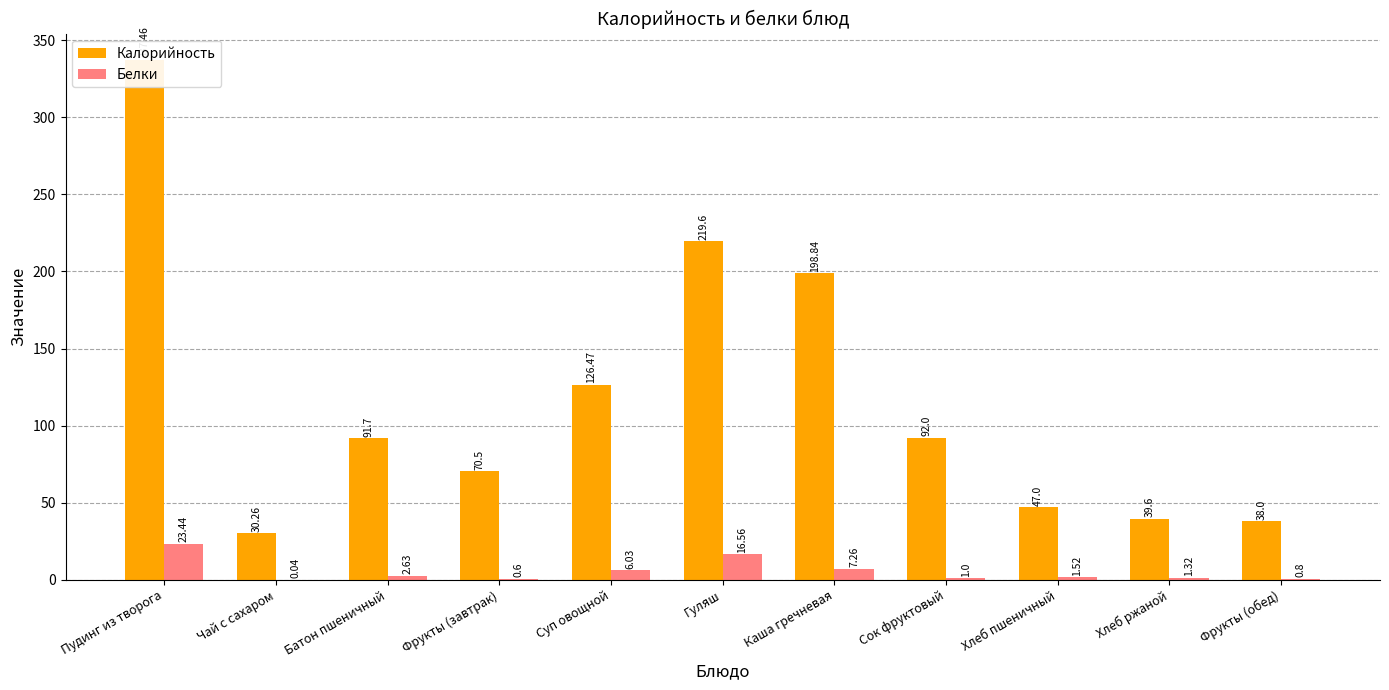

Where is Белки nearest to the value 11?

Каша гречневая